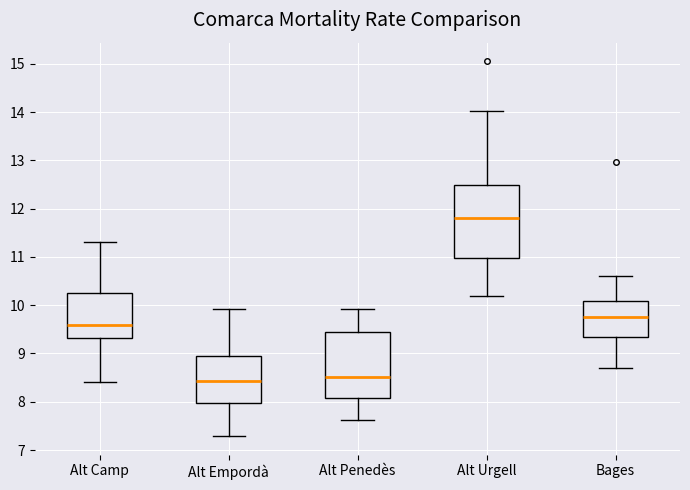

Reading left to right, transcribe this box plot: for each box, give where its median line is, the range the box spans, and where its two whiskers end, as read against the y-axis. The values are not printed on the chart, so give them approximately, as read against the axis.

Alt Camp: median 9.6, box 9.3 to 10.3, whiskers 8.4 to 11.3
Alt Empordà: median 8.4, box 8.0 to 8.9, whiskers 7.3 to 9.9
Alt Penedès: median 8.5, box 8.1 to 9.4, whiskers 7.6 to 9.9
Alt Urgell: median 11.8, box 11.0 to 12.5, whiskers 10.2 to 14.0
Bages: median 9.8, box 9.3 to 10.1, whiskers 8.7 to 10.6